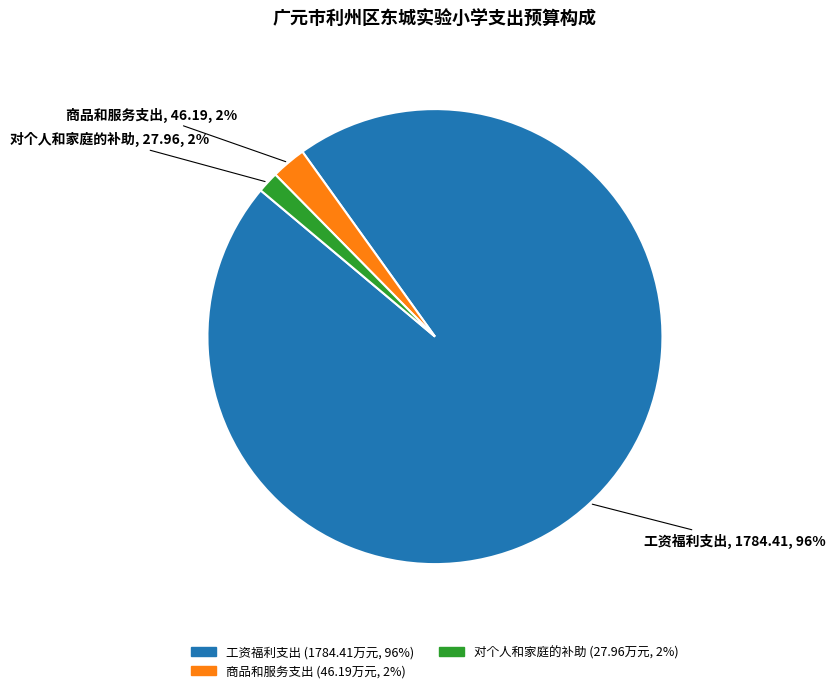

Is the sum of 工资福利支出 and 对个人和家庭的补助 greater than half?

Yes